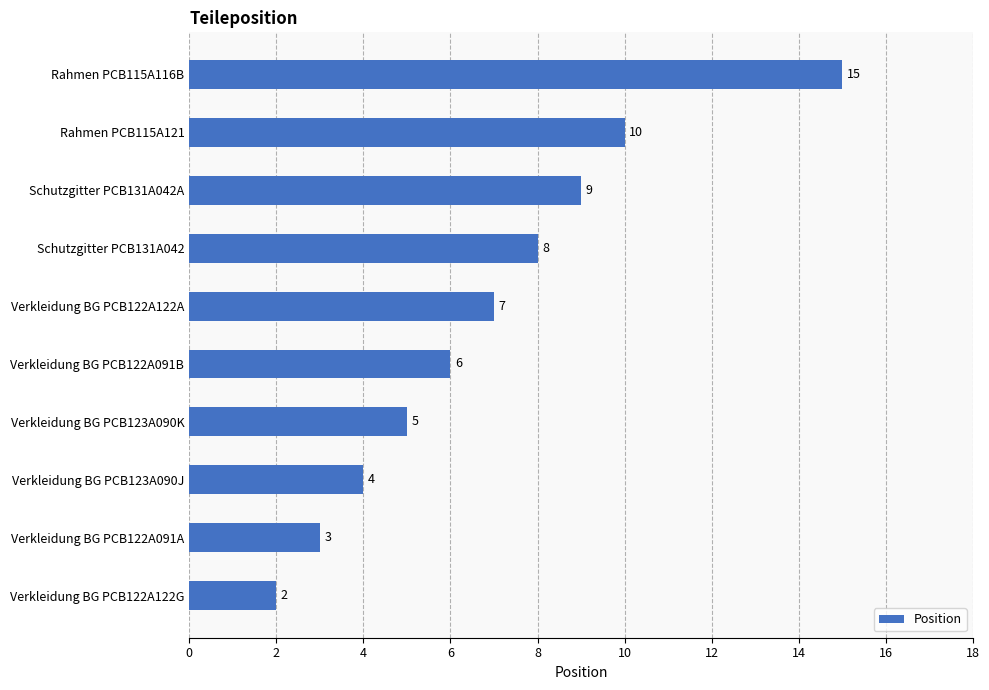

Which has a higher value, Rahmen PCB115A121 or Verkleidung BG PCB122A122A?

Rahmen PCB115A121